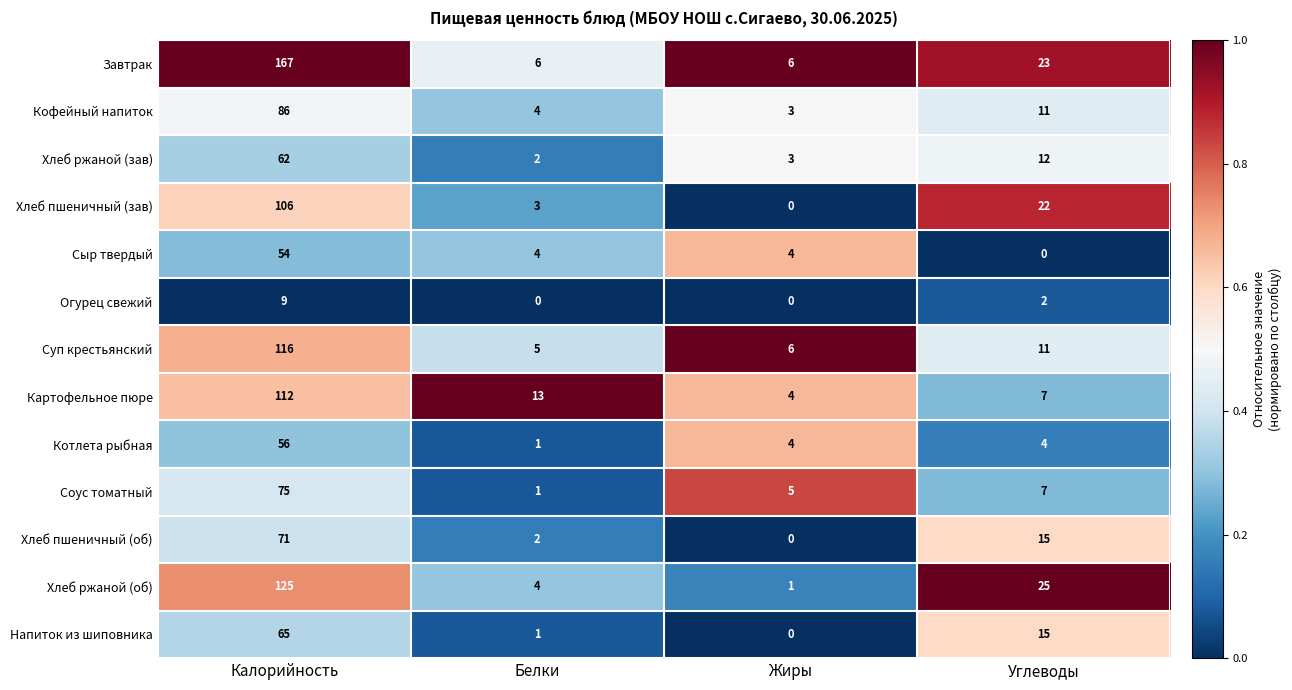

List the series in order of their peak value, highest first.

Завтрак, Хлеб ржаной (об), Суп крестьянский, Картофельное пюре, Хлеб пшеничный (зав), Кофейный напиток, Соус томатный, Хлеб пшеничный (об), Напиток из шиповника, Хлеб ржаной (зав), Котлета рыбная, Сыр твердый, Огурец свежий